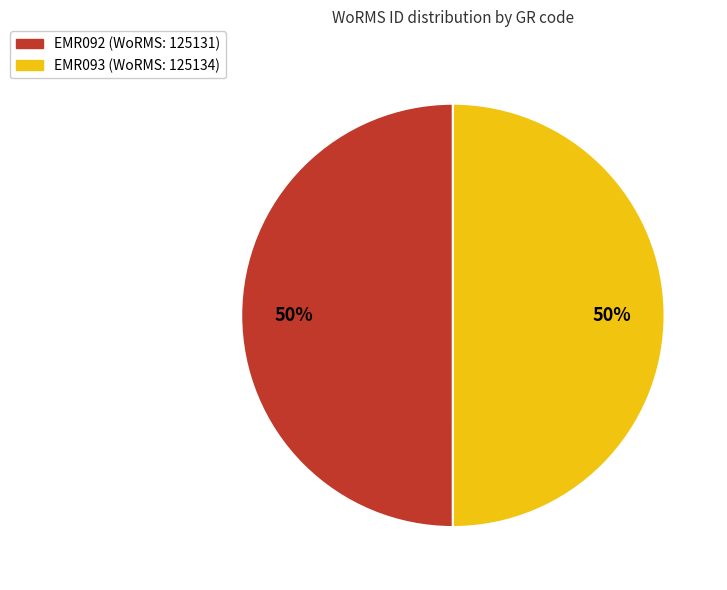

Combined, do EMR093 and EMR092 account for over 50%?

Yes